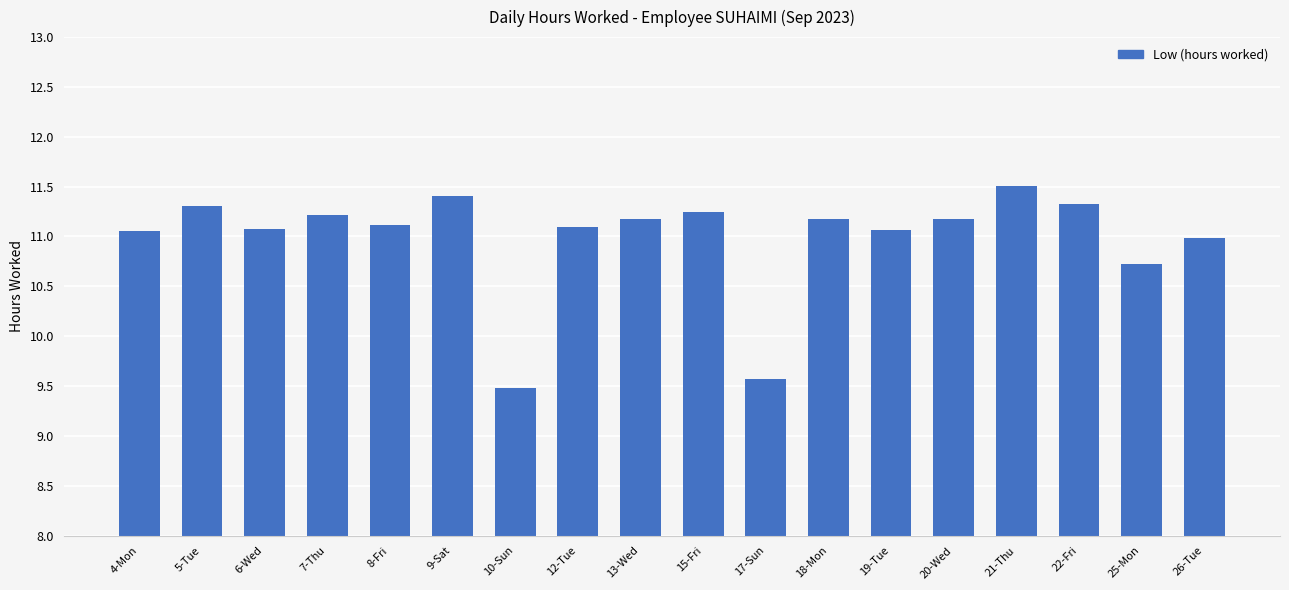

What is the change in value from 10-Sun to 25-Mon?

+1.2